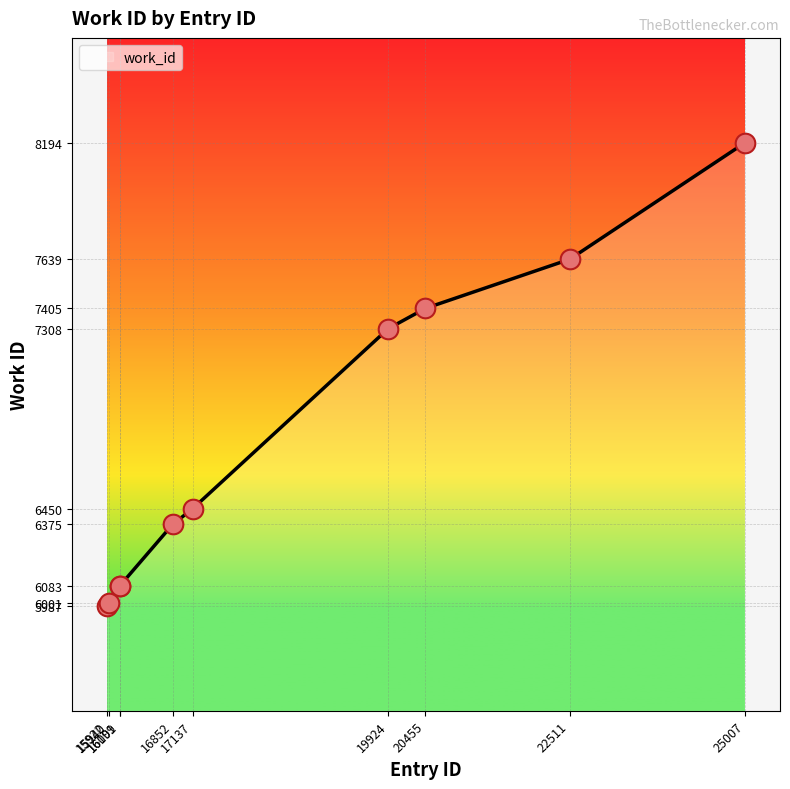

What is the ratio of the value at 25007 to the value at 16852?

1.3